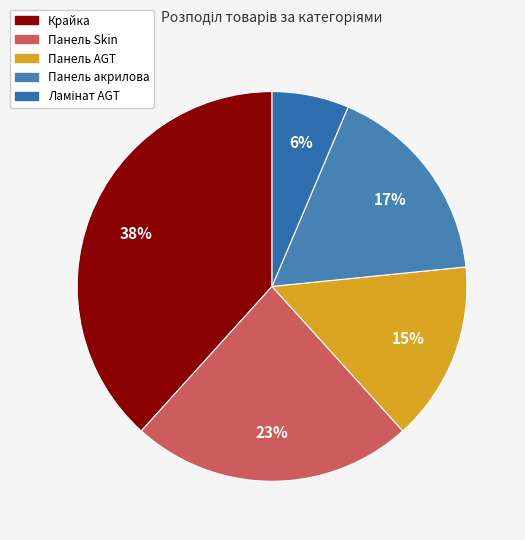

How much of the chart is everything except Ламінат AGT?

93.6%